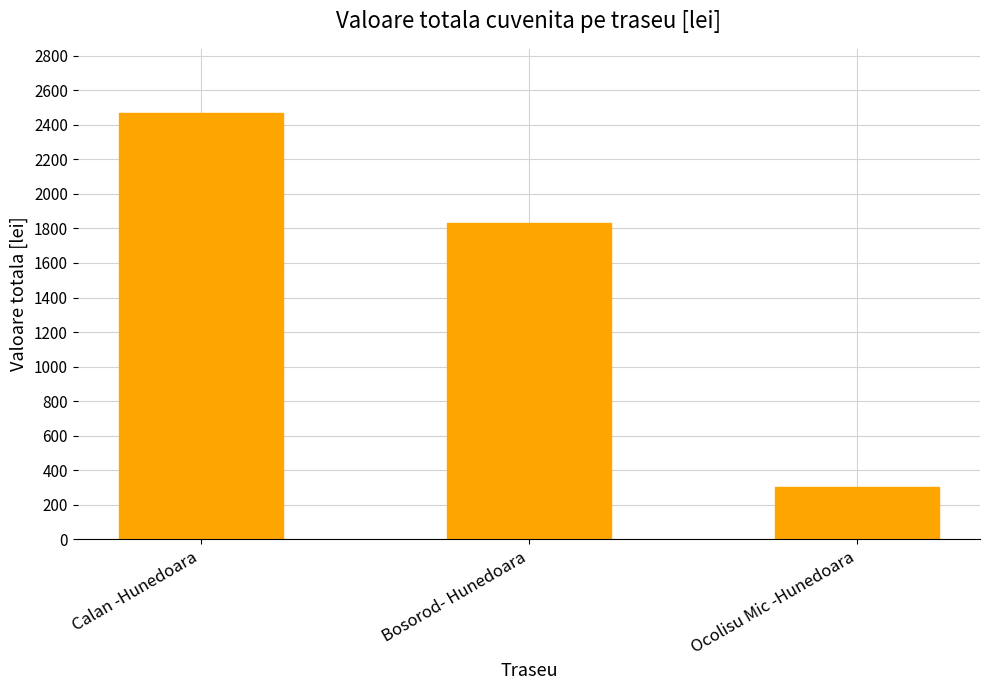

Rank the categories by value from lowest to highest.

Ocolisu Mic -Hunedoara, Bosorod- Hunedoara, Calan -Hunedoara